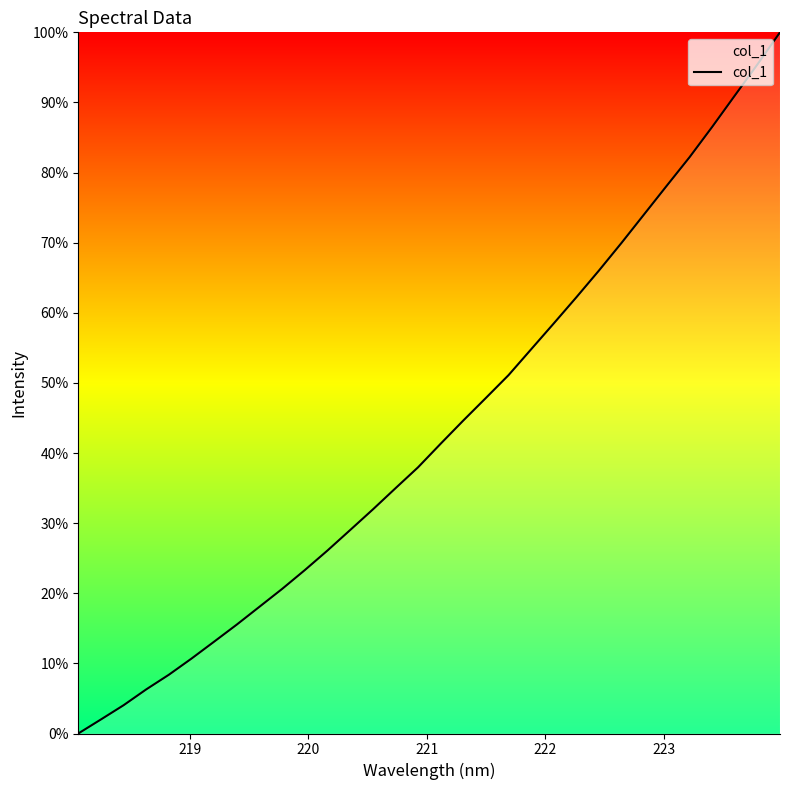

What is the difference between the maximum and minimum values?

100.0